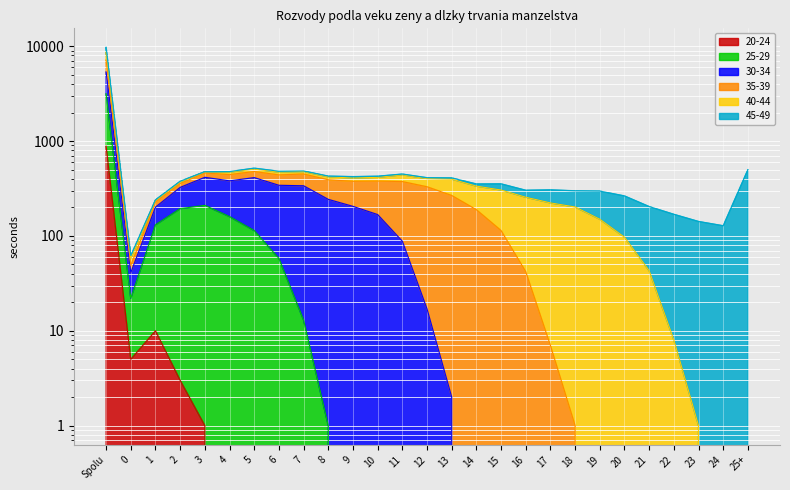

How many values in the 25-29 series exceed 0?

10